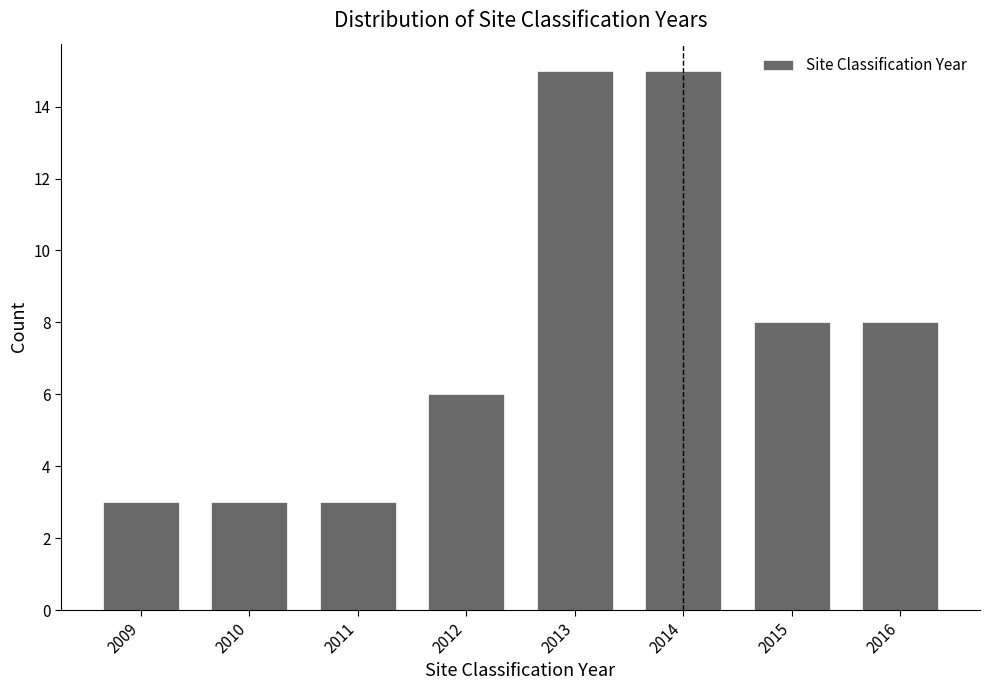

Reading left to right, list all the values displayed in this chart.

3	3	3	6	15	15	8	8